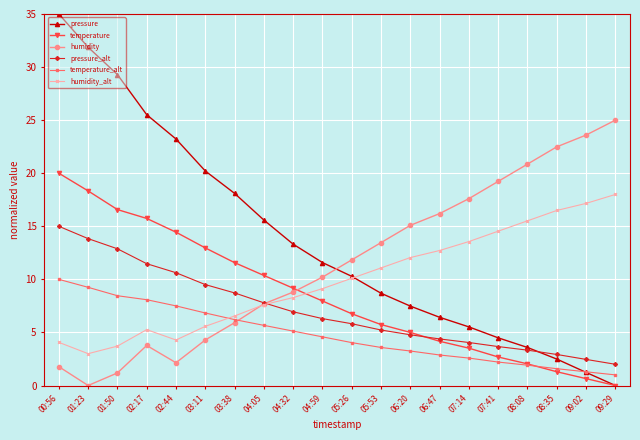

What is the difference between the second highest and minimum values in the pressure_alt series?

11.8